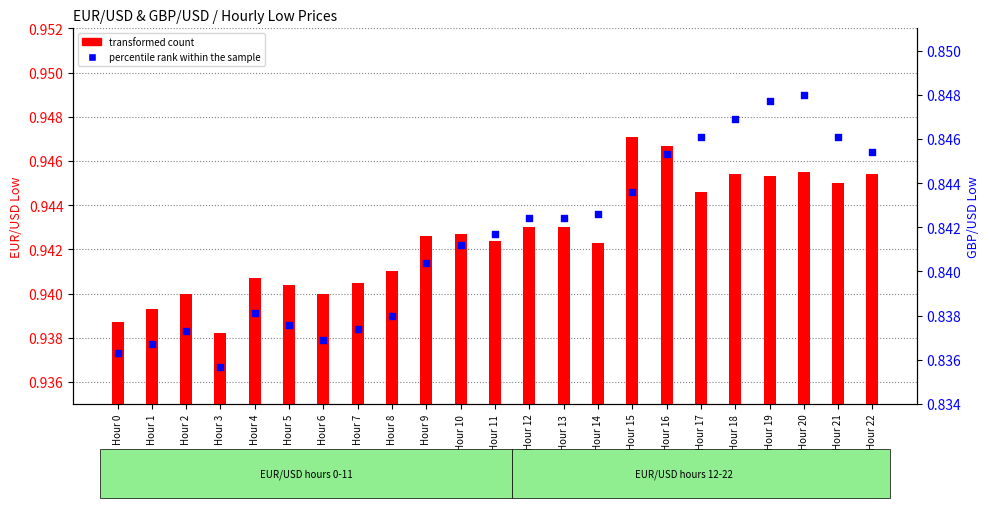

Is the value of transformed count at Hour 13 greater than the value of percentile rank within the sample at Hour 14?

Yes